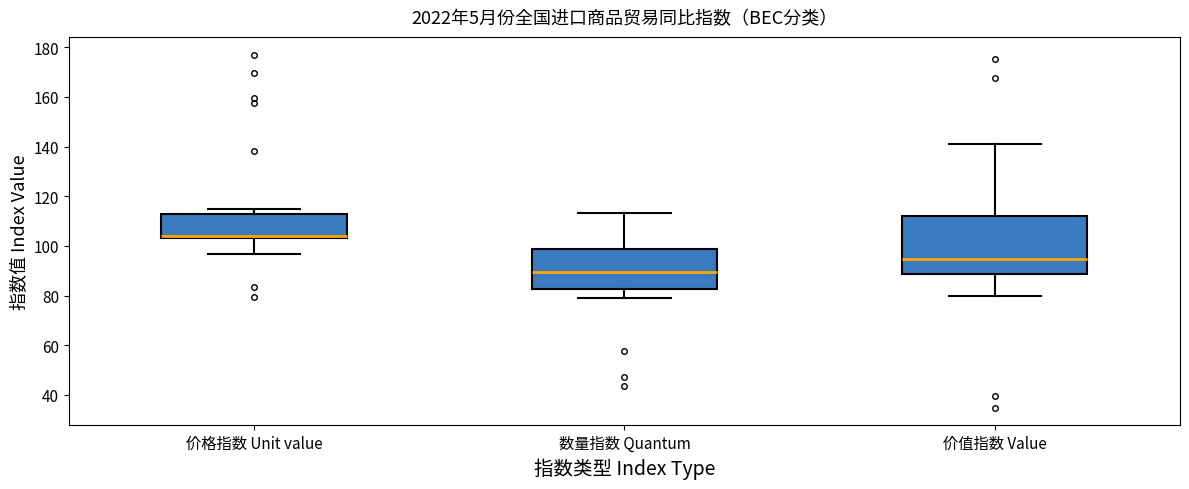

Comparing the boxes themselves (not the whiskers), which one is the tallest?

价值指数 Value